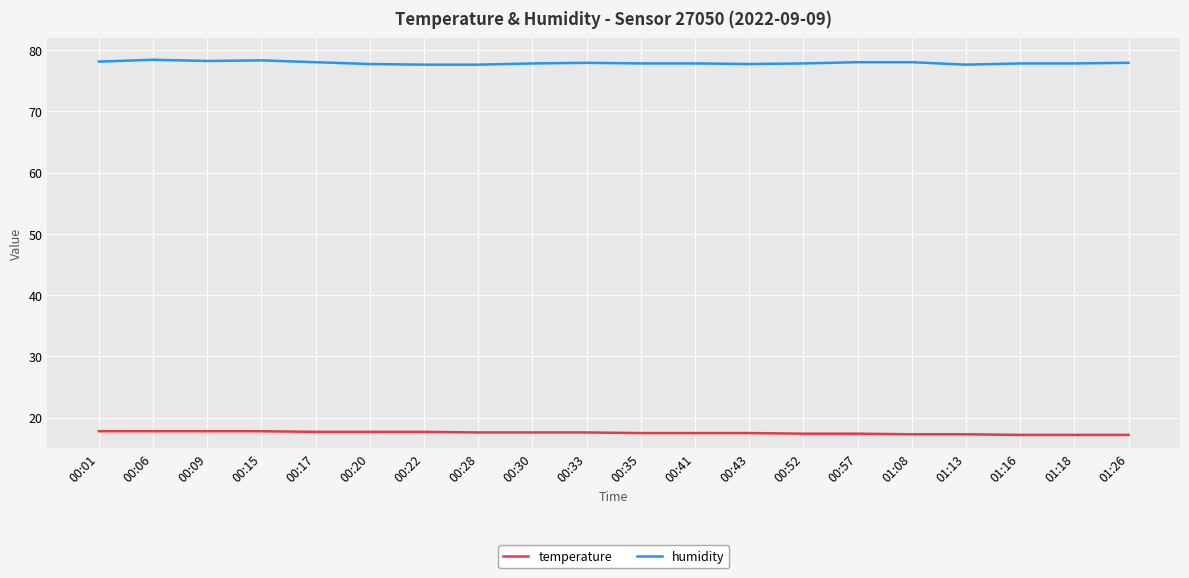

What position from the right is 00:41?

9